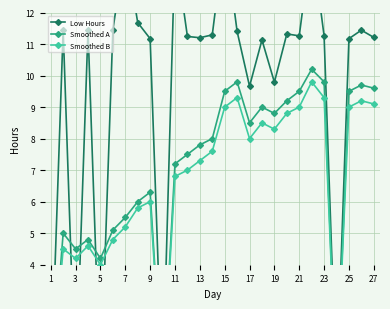

Which series has the largest range (max minus min)?

Low Hours